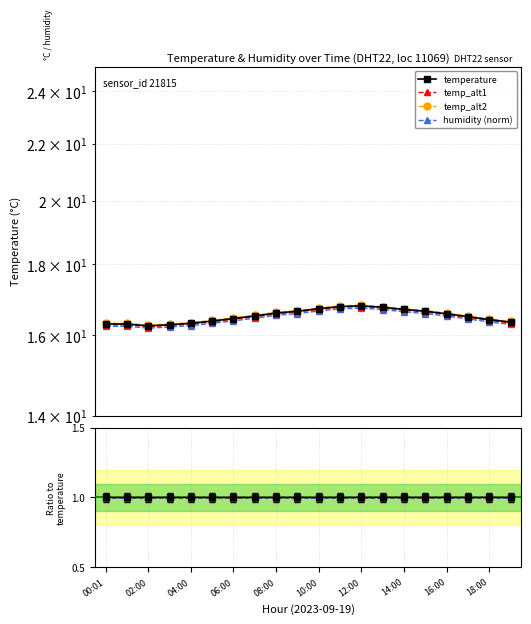

At how many categories does at least one series exceed 0?

20